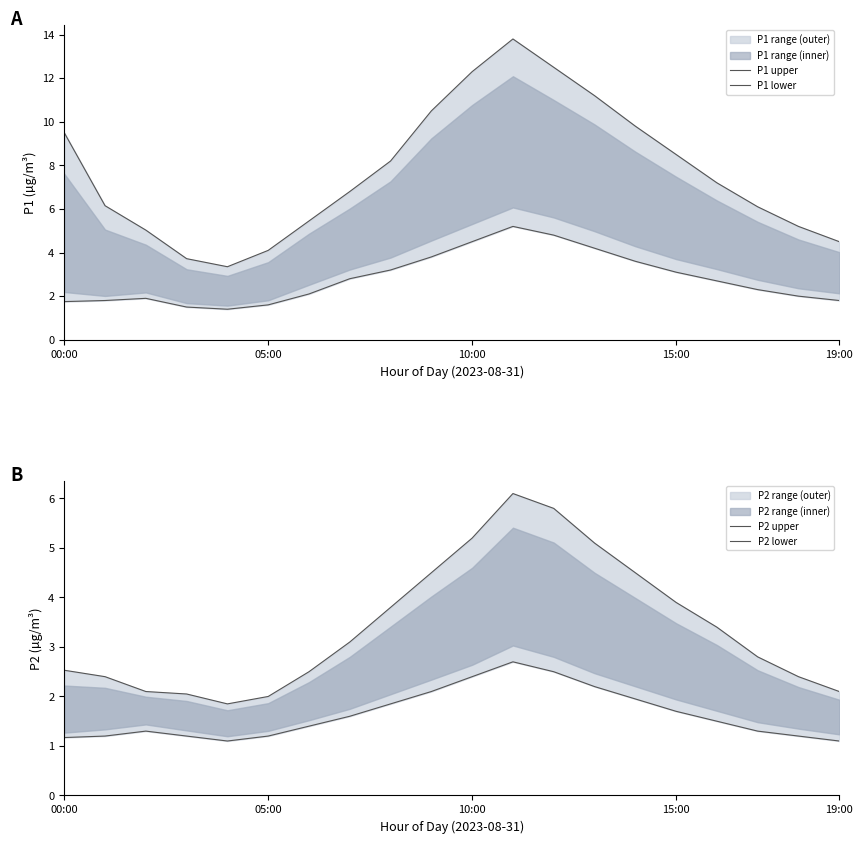

What is the label of the 3rd point from the right?

17